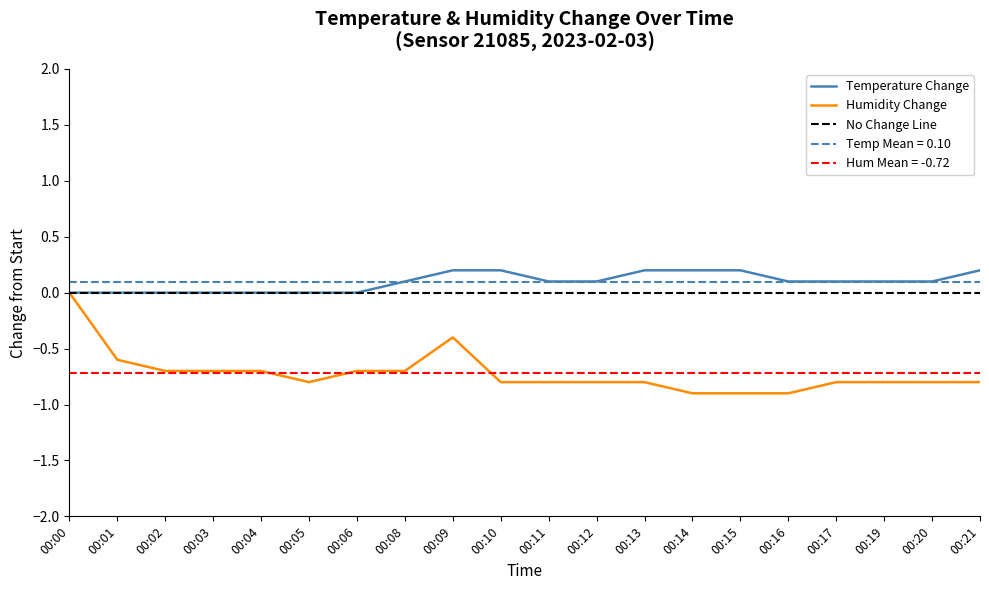

In humidity, how many points are lower than both neighbors (excluding endpoints)?

1